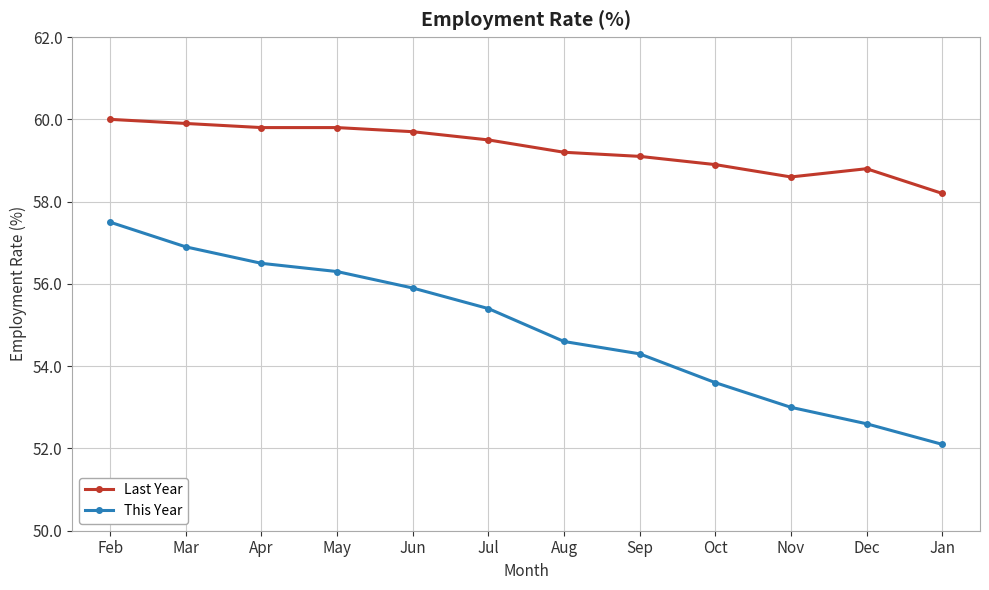

Does the chart have visible grid lines?

Yes